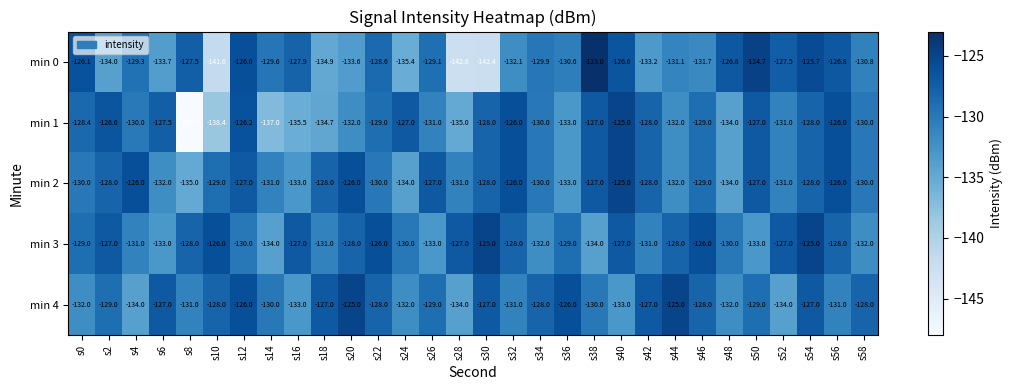

At which category is the sum across all series the highest?

s54